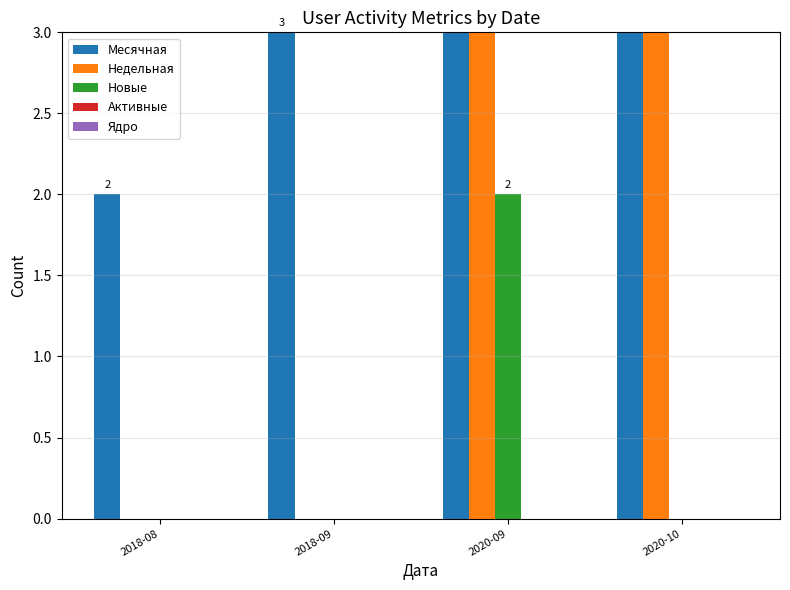

How many bars are there in each group?

5